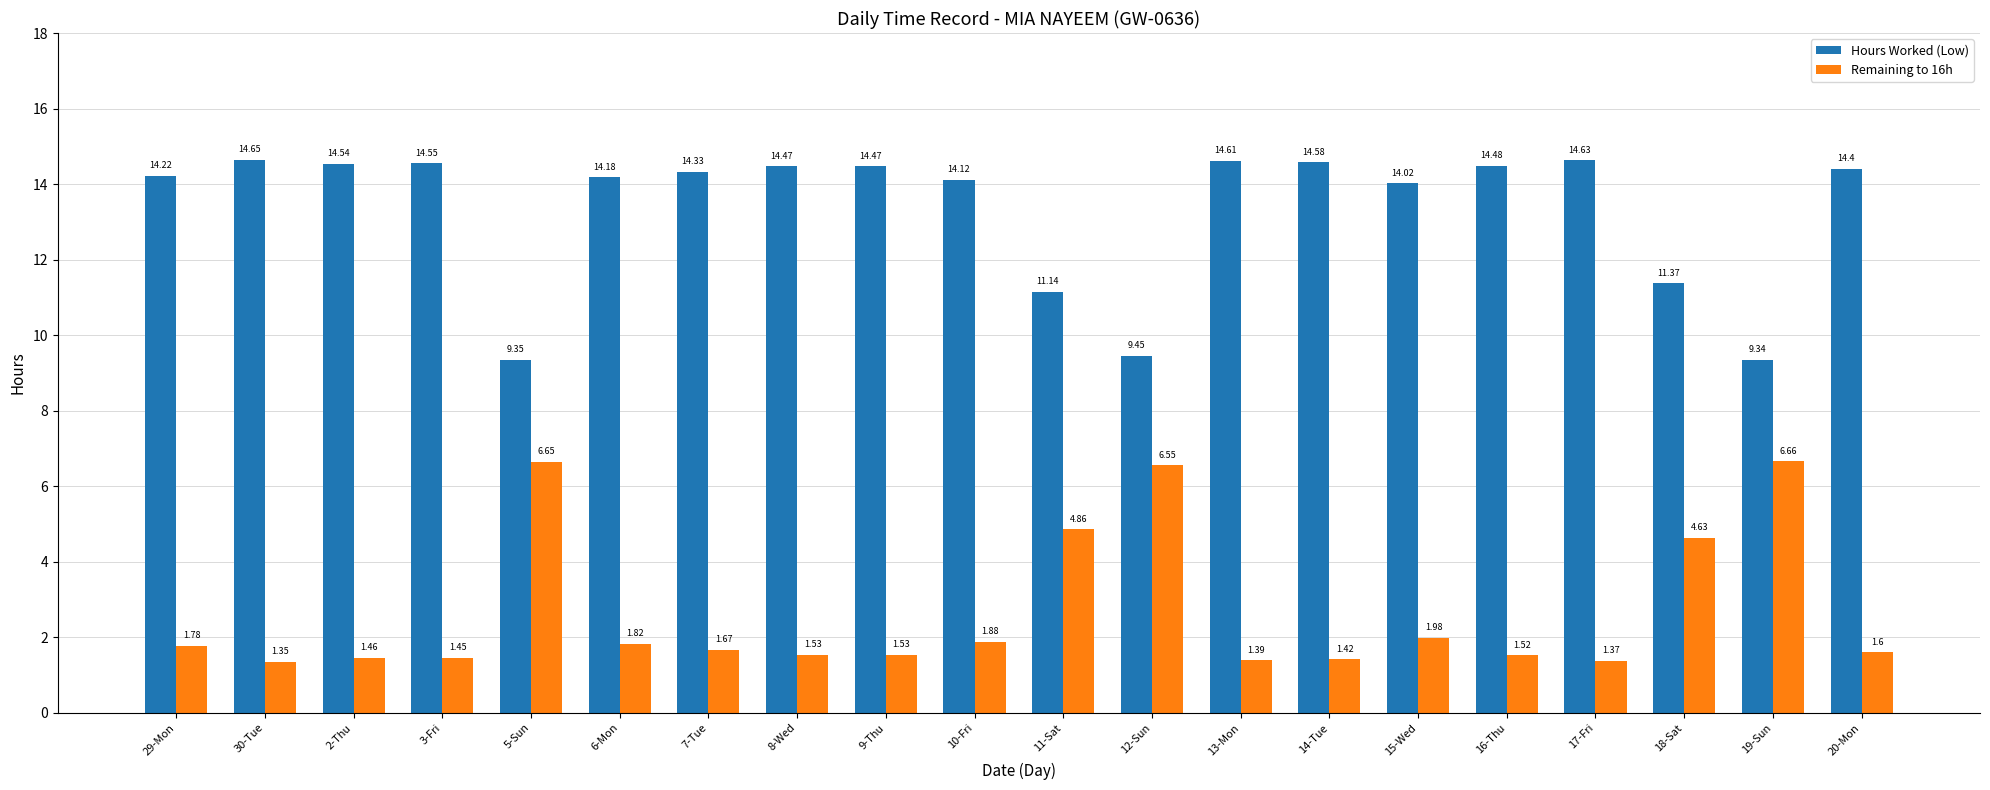

Where is Remaining to 16h nearest to the value 4?

18-Sat